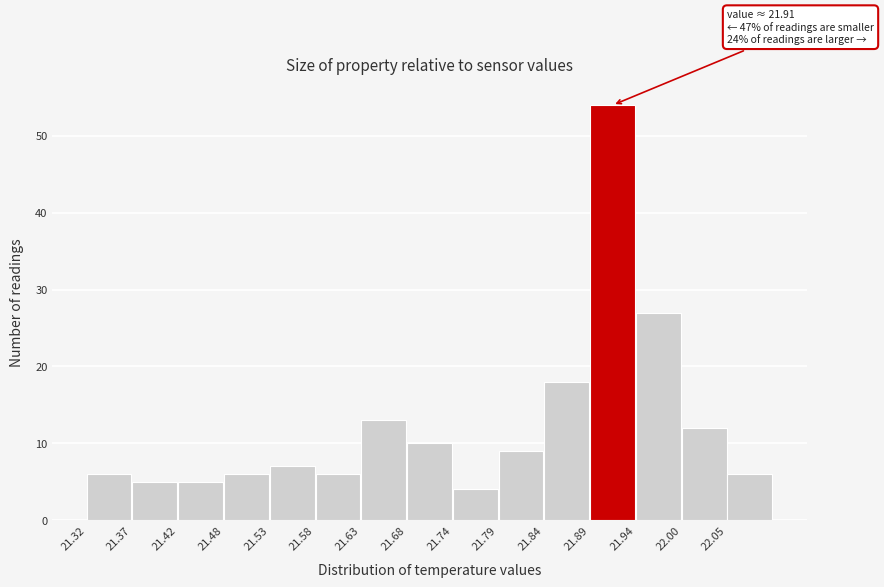

Over which range of the x-axis is the bar tallest?

21.892 to 21.944